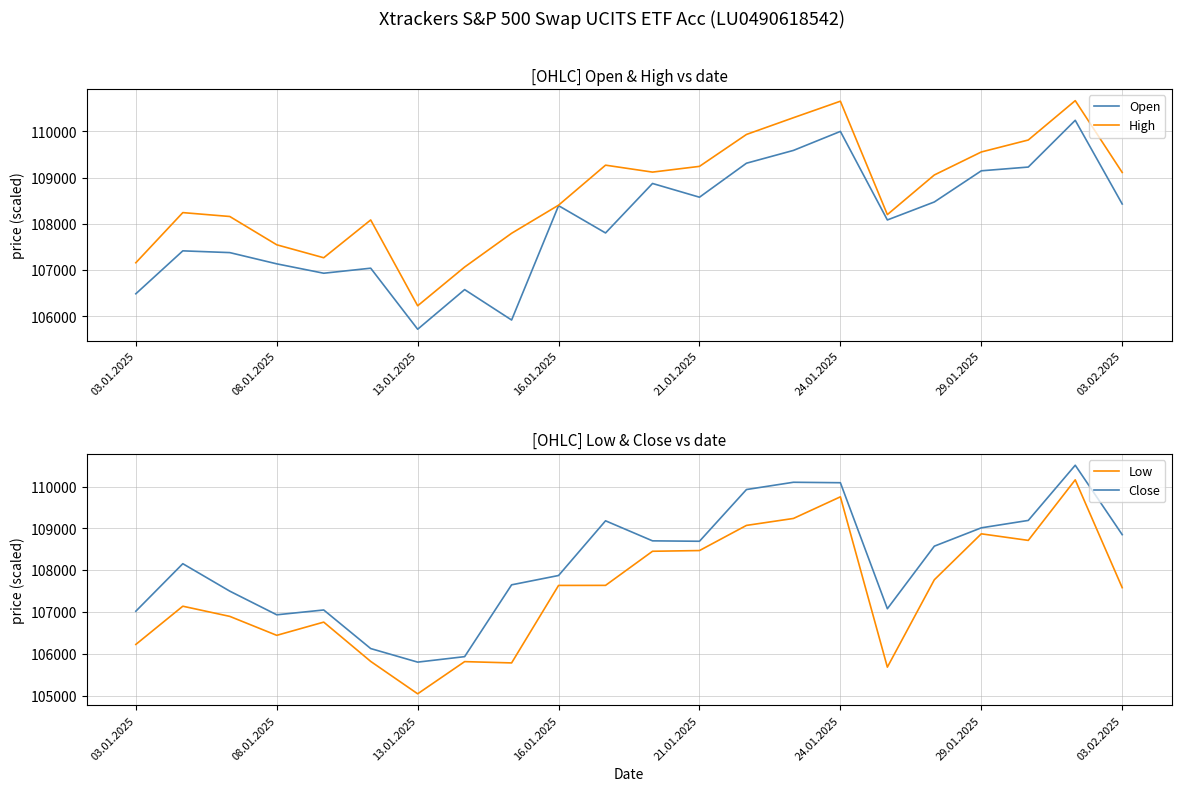

How many data points does each series have?

22